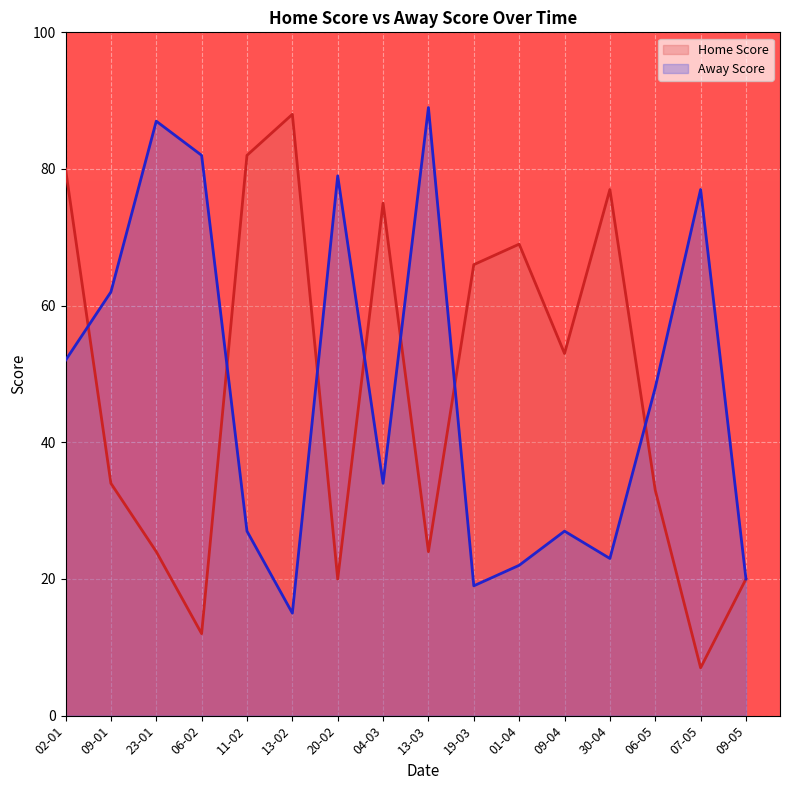

Where do Home Score and Away Score first cross each other?

02-01 and 09-01